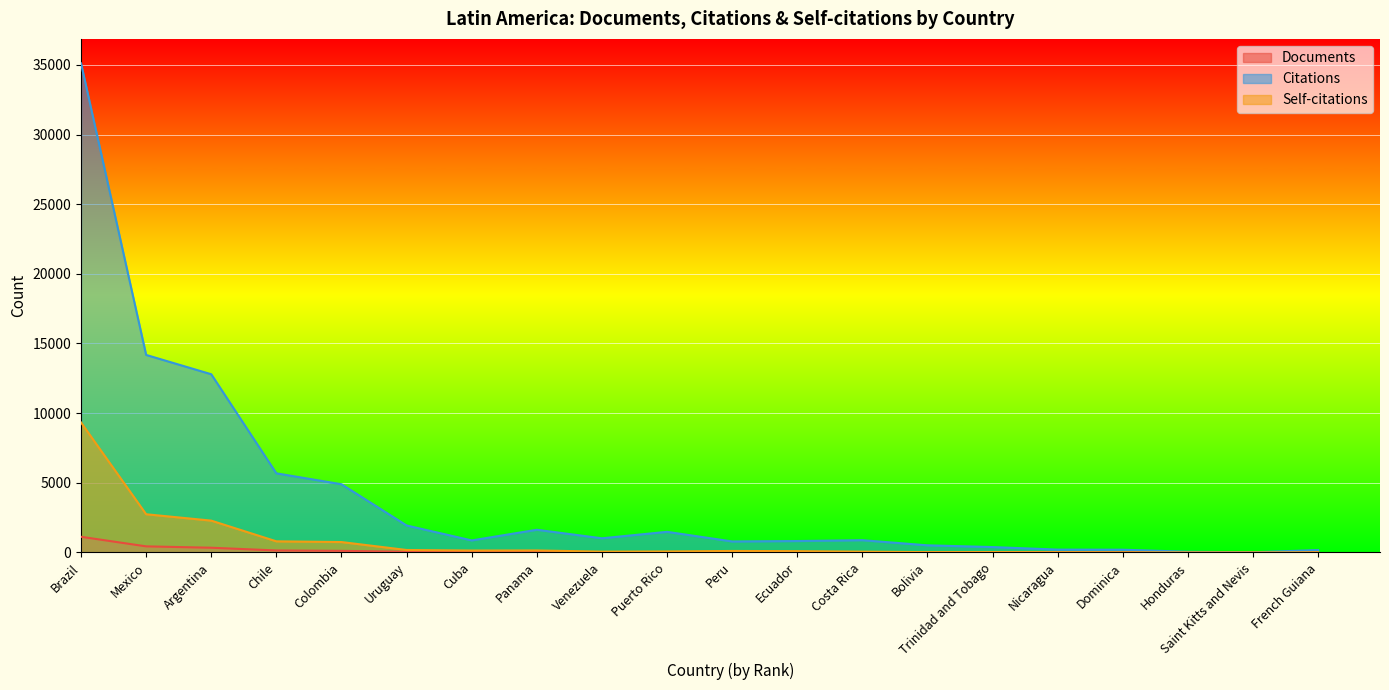

How many interior local peaks does the Citations series have?

3